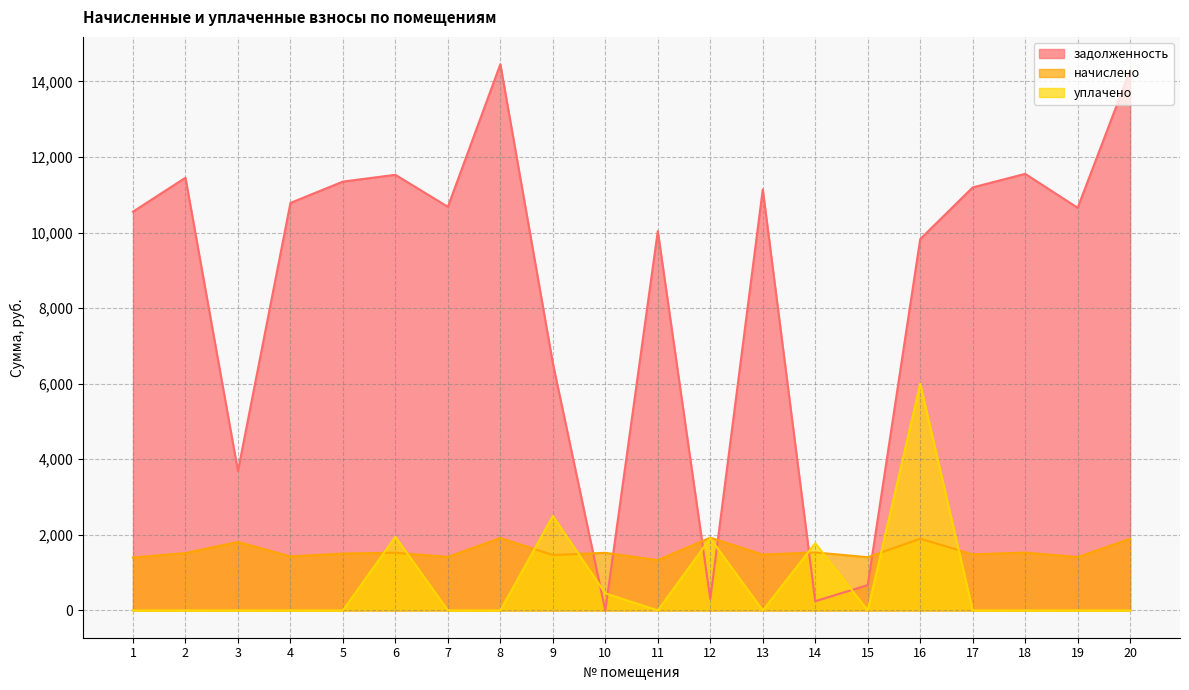

Between which two adjacent categories do уплачено and задолженность first intersect?

9 and 10